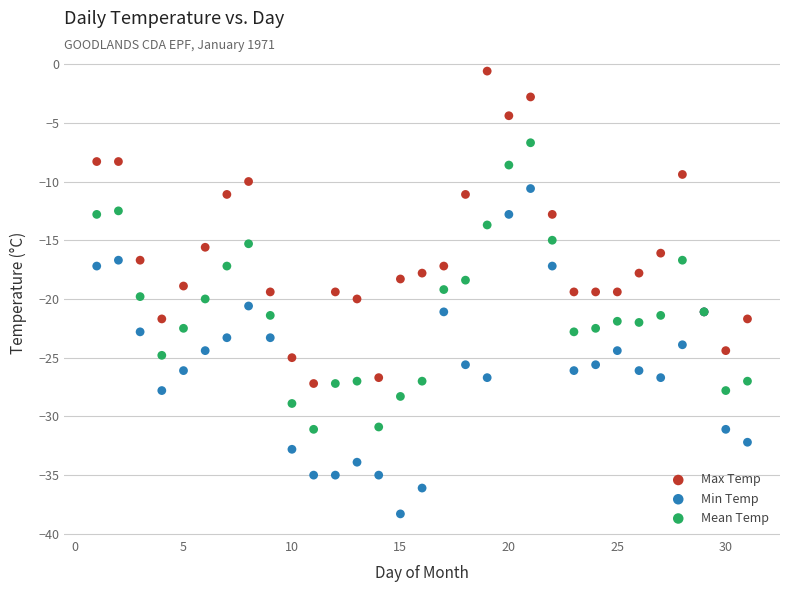

What are all the series names shown in the legend?

Max Temp, Min Temp, Mean Temp